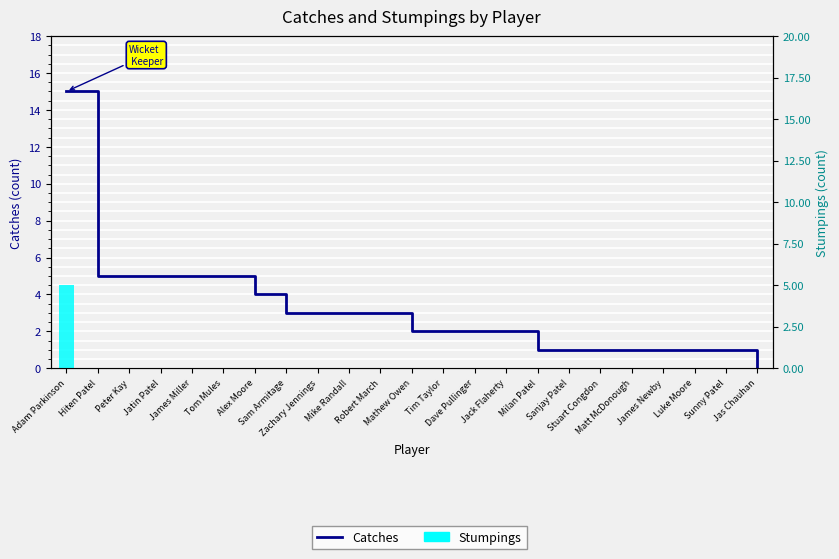

List the series in order of their peak value, lowest first.

Stumpings, Catches